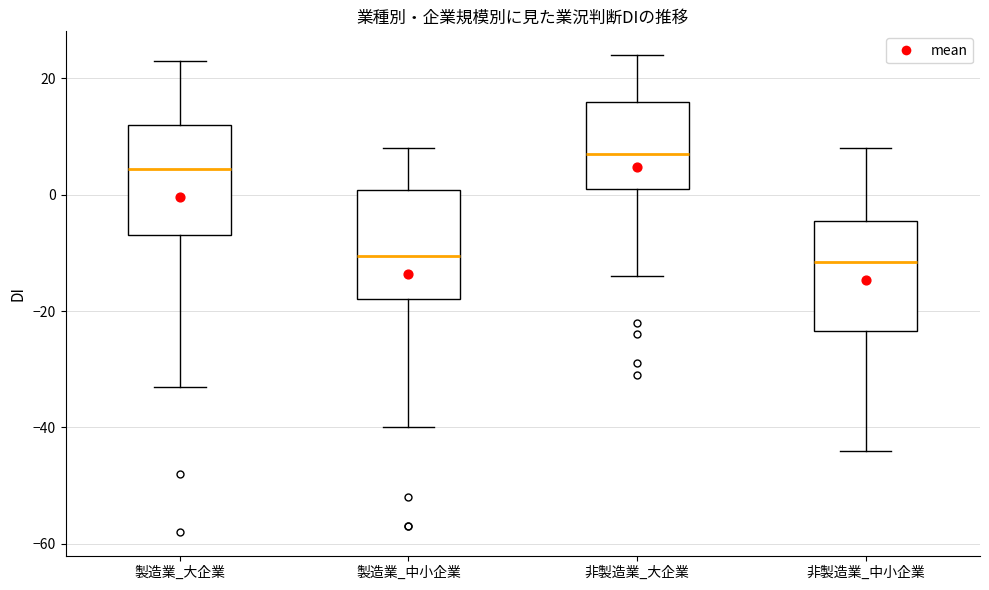

Which box's median line is the highest?

非製造業_大企業